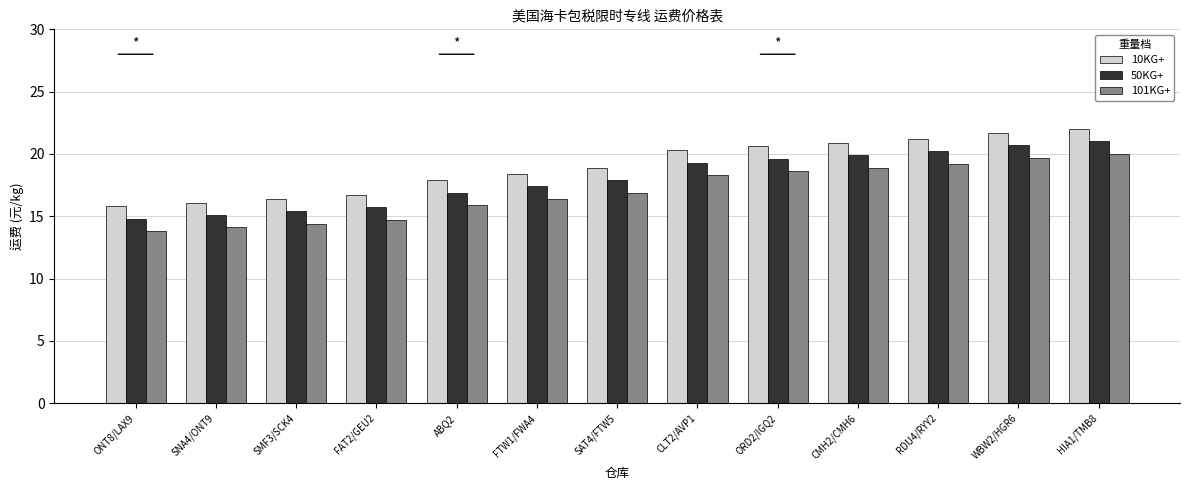

How many series are shown in this chart?

3